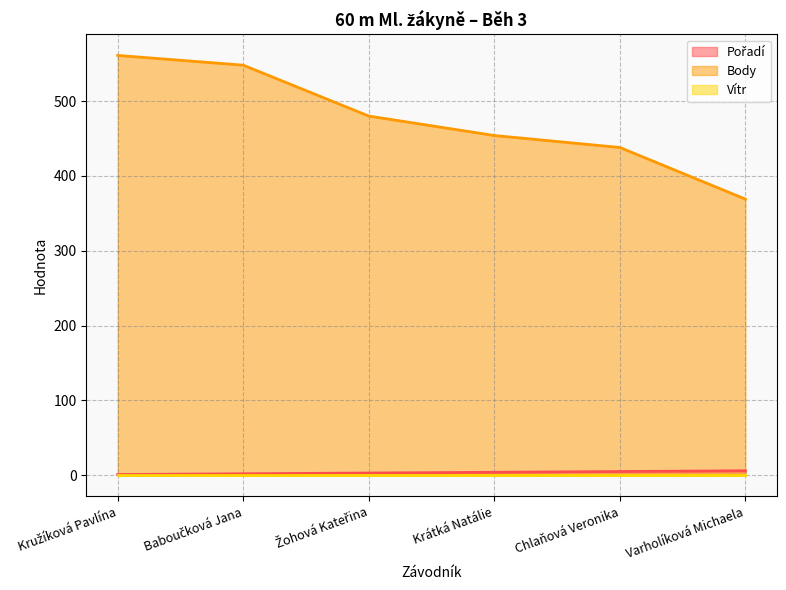

What is the label of the 5th point from the right?

Baboučková Jana